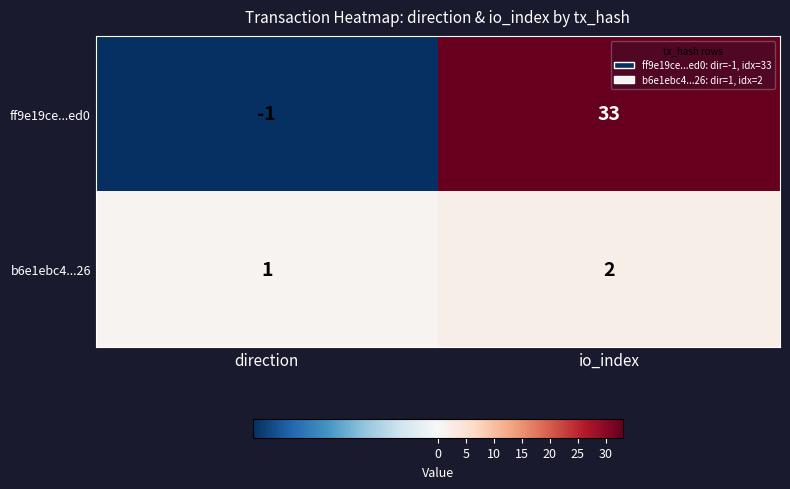

Reading right to left, extract all data points from this chart.

ff9e19ce...ed0: io_index=33	direction=-1
b6e1ebc4...26: io_index=2	direction=1